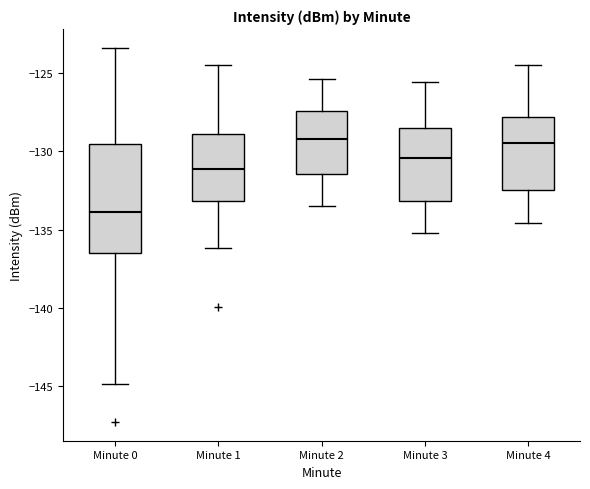

Which box is the tallest, from its lower edge to its upper edge?

Minute 0